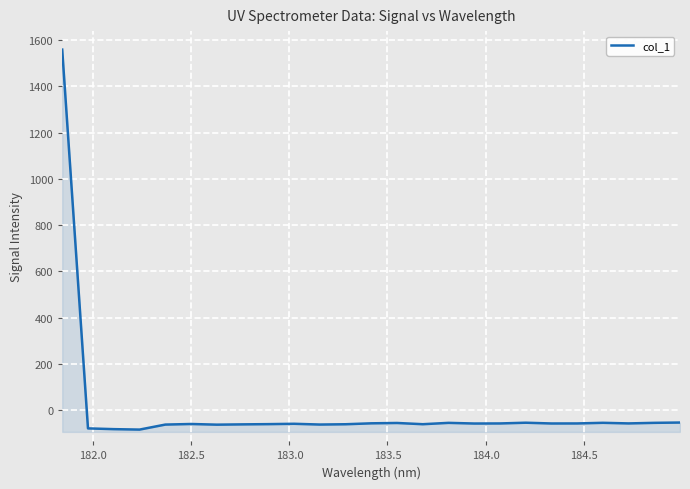

What is the difference between the second highest and second lowest values?

28.6